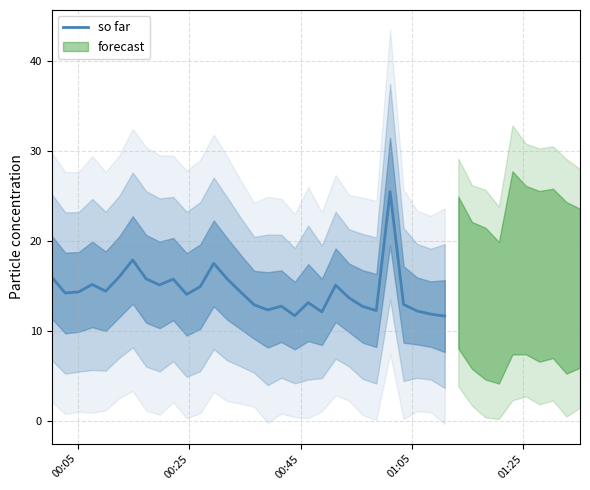

What is the difference between the maximum and minimum values?

13.8